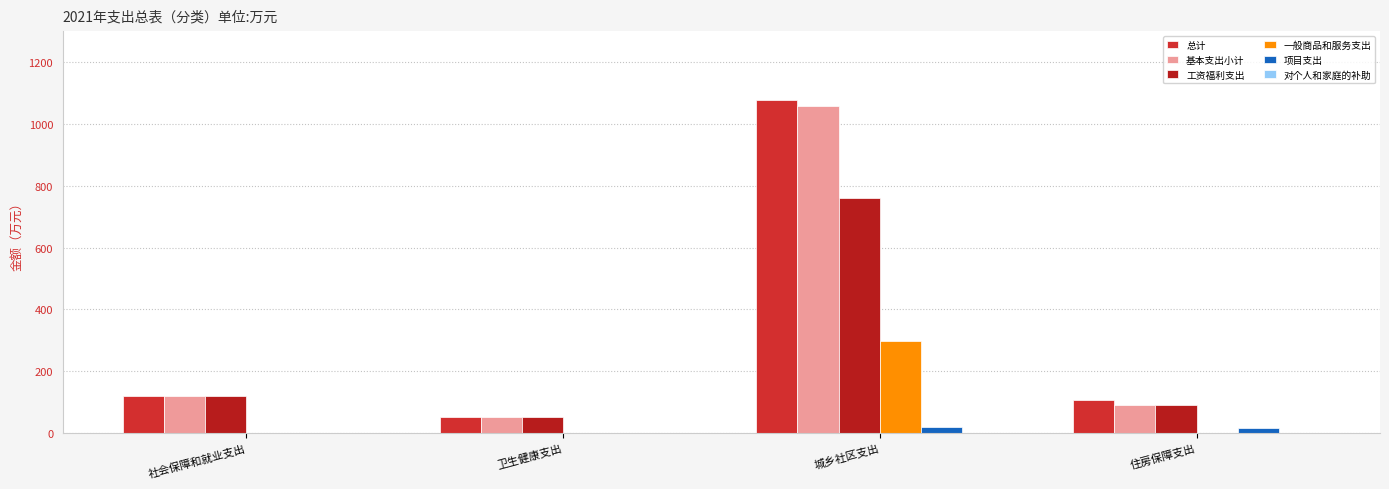

How many values in the 总计 series exceed 121?

2